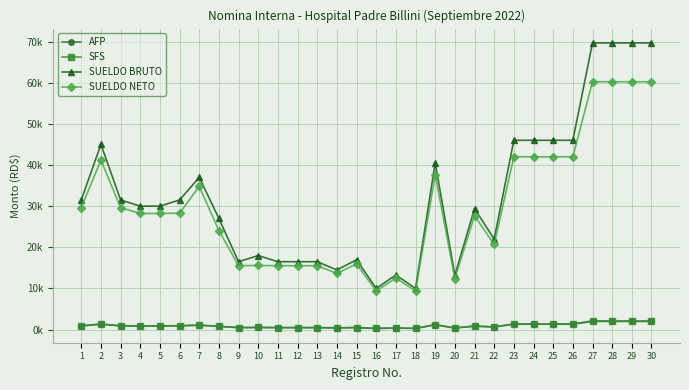

Does the chart have visible grid lines?

Yes